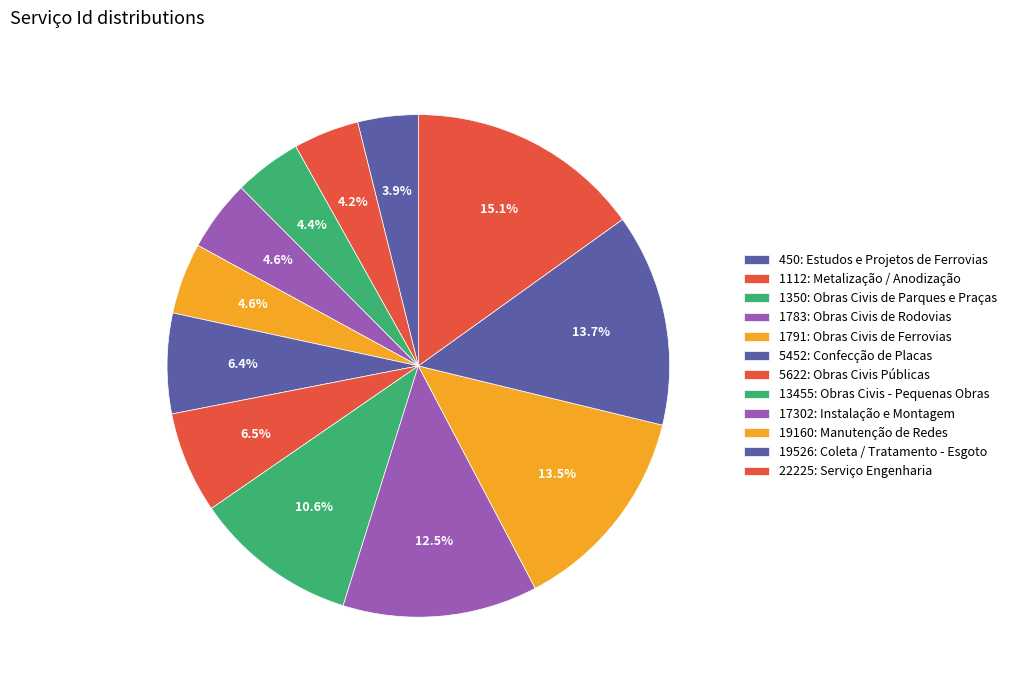

How many slices are in this pie chart?

12